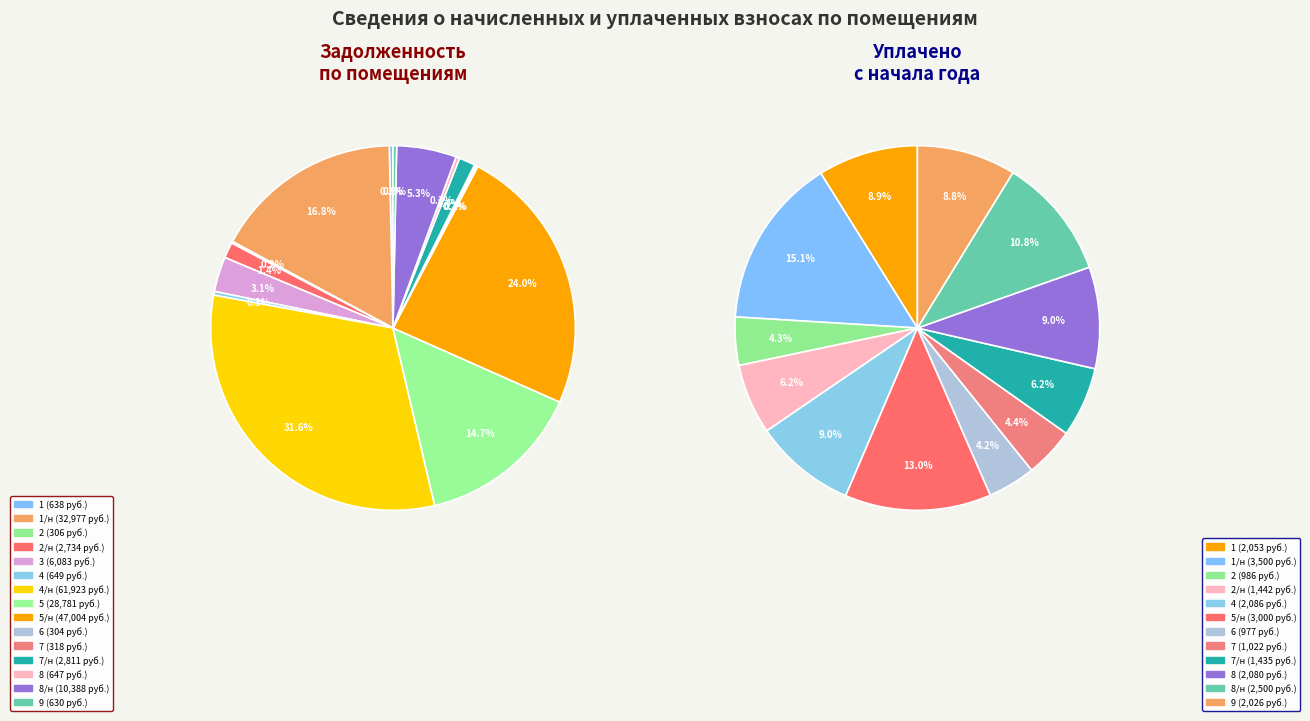

Which has a higher value, 5/н or 7?

5/н